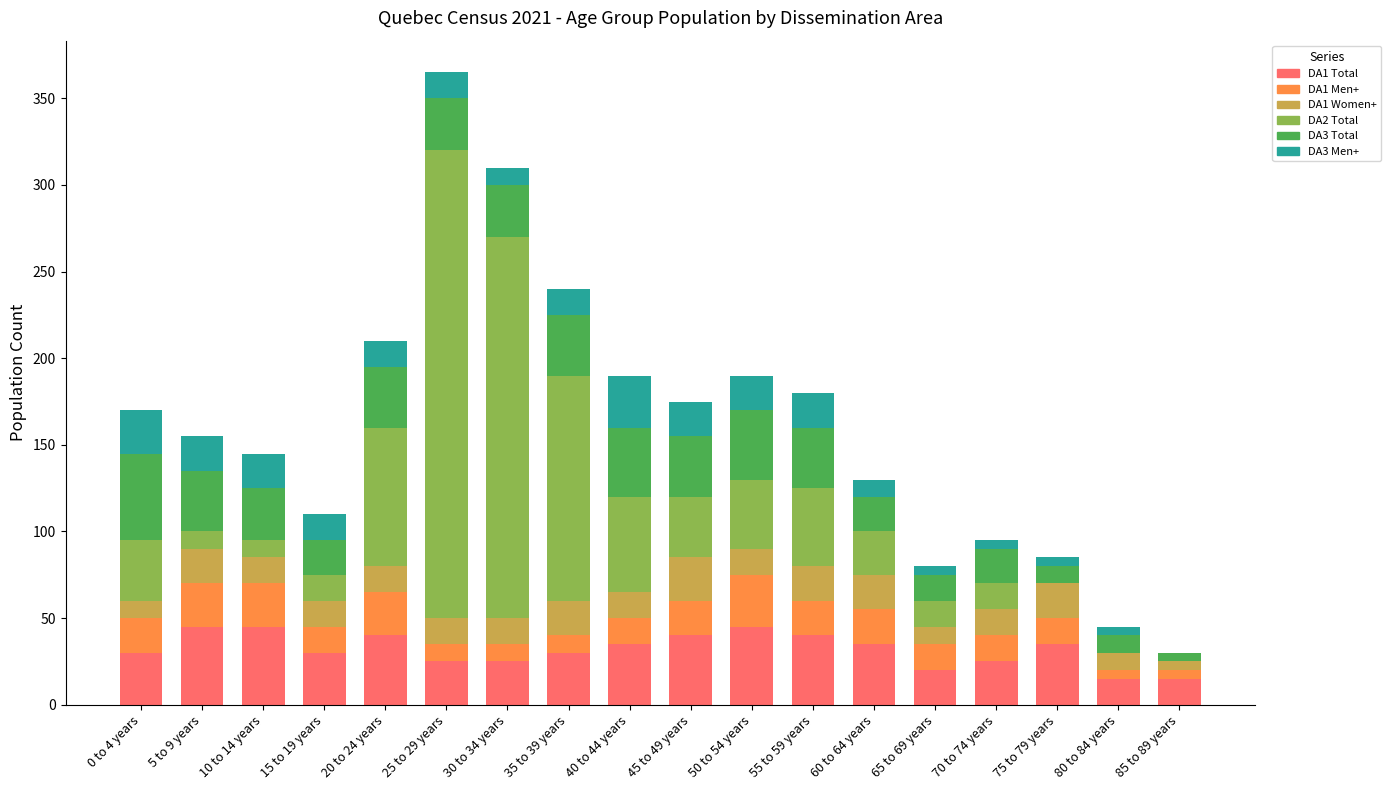

The value of DA1 Total at 60 to 64 years is 35. True or false?

True